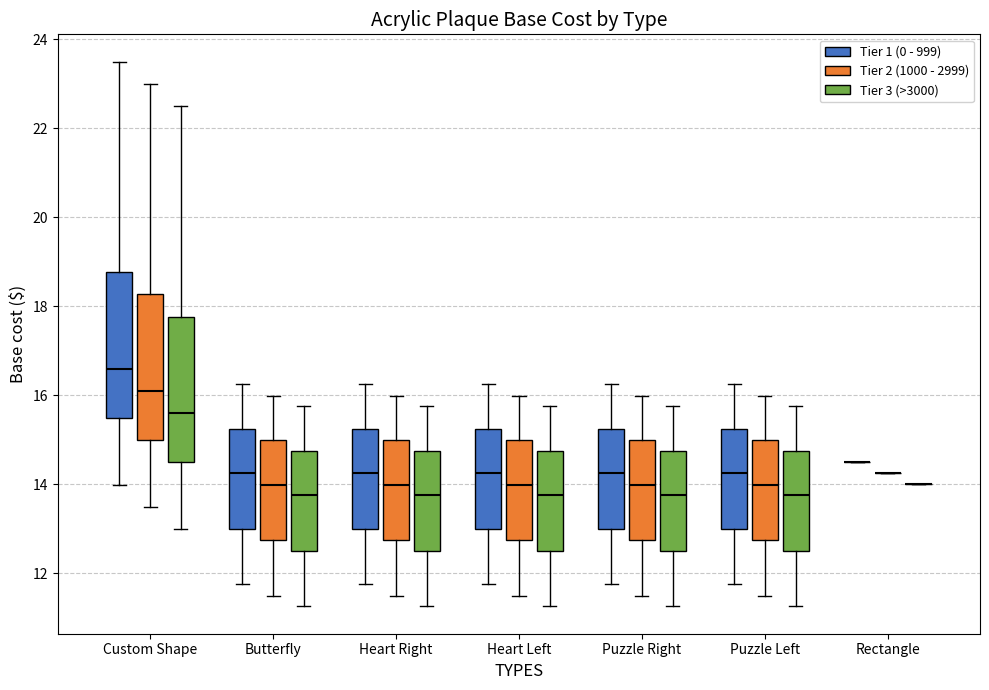

Reading left to right, transcribe this box plot: for each box, give where its median line is, the range the box spans, and where its two whiskers end, as read against the y-axis. The values are not printed on the chart, so give them approximately, as read against the axis.

Custom Shape (Tier 1 (0 - 999)): median 16.6, box 15.4 to 18.8, whiskers 14.0 to 23.6
Custom Shape (Tier 2 (1000 - 2999)): median 16.0, box 15.0 to 18.2, whiskers 13.4 to 23.0
Custom Shape (Tier 3 (>3000)): median 15.6, box 14.4 to 17.8, whiskers 13.0 to 22.6
Butterfly (Tier 1 (0 - 999)): median 14.2, box 13.0 to 15.2, whiskers 11.8 to 16.2
Butterfly (Tier 2 (1000 - 2999)): median 14.0, box 12.8 to 15.0, whiskers 11.4 to 16.0
Butterfly (Tier 3 (>3000)): median 13.8, box 12.6 to 14.8, whiskers 11.2 to 15.8
Heart Right (Tier 1 (0 - 999)): median 14.2, box 13.0 to 15.2, whiskers 11.8 to 16.2
Heart Right (Tier 2 (1000 - 2999)): median 14.0, box 12.8 to 15.0, whiskers 11.4 to 16.0
Heart Right (Tier 3 (>3000)): median 13.8, box 12.6 to 14.8, whiskers 11.2 to 15.8
Heart Left (Tier 1 (0 - 999)): median 14.2, box 13.0 to 15.2, whiskers 11.8 to 16.2
Heart Left (Tier 2 (1000 - 2999)): median 14.0, box 12.8 to 15.0, whiskers 11.4 to 16.0
Heart Left (Tier 3 (>3000)): median 13.8, box 12.6 to 14.8, whiskers 11.2 to 15.8
Puzzle Right (Tier 1 (0 - 999)): median 14.2, box 13.0 to 15.2, whiskers 11.8 to 16.2
Puzzle Right (Tier 2 (1000 - 2999)): median 14.0, box 12.8 to 15.0, whiskers 11.4 to 16.0
Puzzle Right (Tier 3 (>3000)): median 13.8, box 12.6 to 14.8, whiskers 11.2 to 15.8
Puzzle Left (Tier 1 (0 - 999)): median 14.2, box 13.0 to 15.2, whiskers 11.8 to 16.2
Puzzle Left (Tier 2 (1000 - 2999)): median 14.0, box 12.8 to 15.0, whiskers 11.4 to 16.0
Puzzle Left (Tier 3 (>3000)): median 13.8, box 12.6 to 14.8, whiskers 11.2 to 15.8
Rectangle (Tier 1 (0 - 999)): box collapsed to a line at 14.6, whiskers 14.6 to 14.6
Rectangle (Tier 2 (1000 - 2999)): box collapsed to a line at 14.2, whiskers 14.2 to 14.2
Rectangle (Tier 3 (>3000)): box collapsed to a line at 14.0, whiskers 14.0 to 14.0